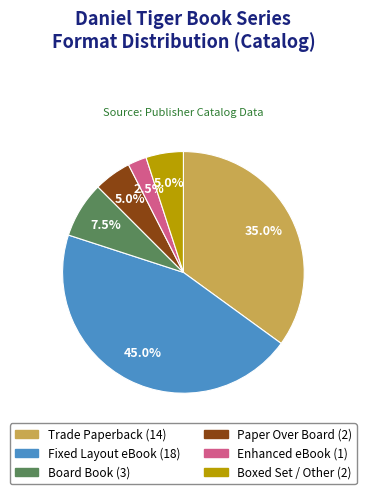

Is there a majority slice in this chart?

No